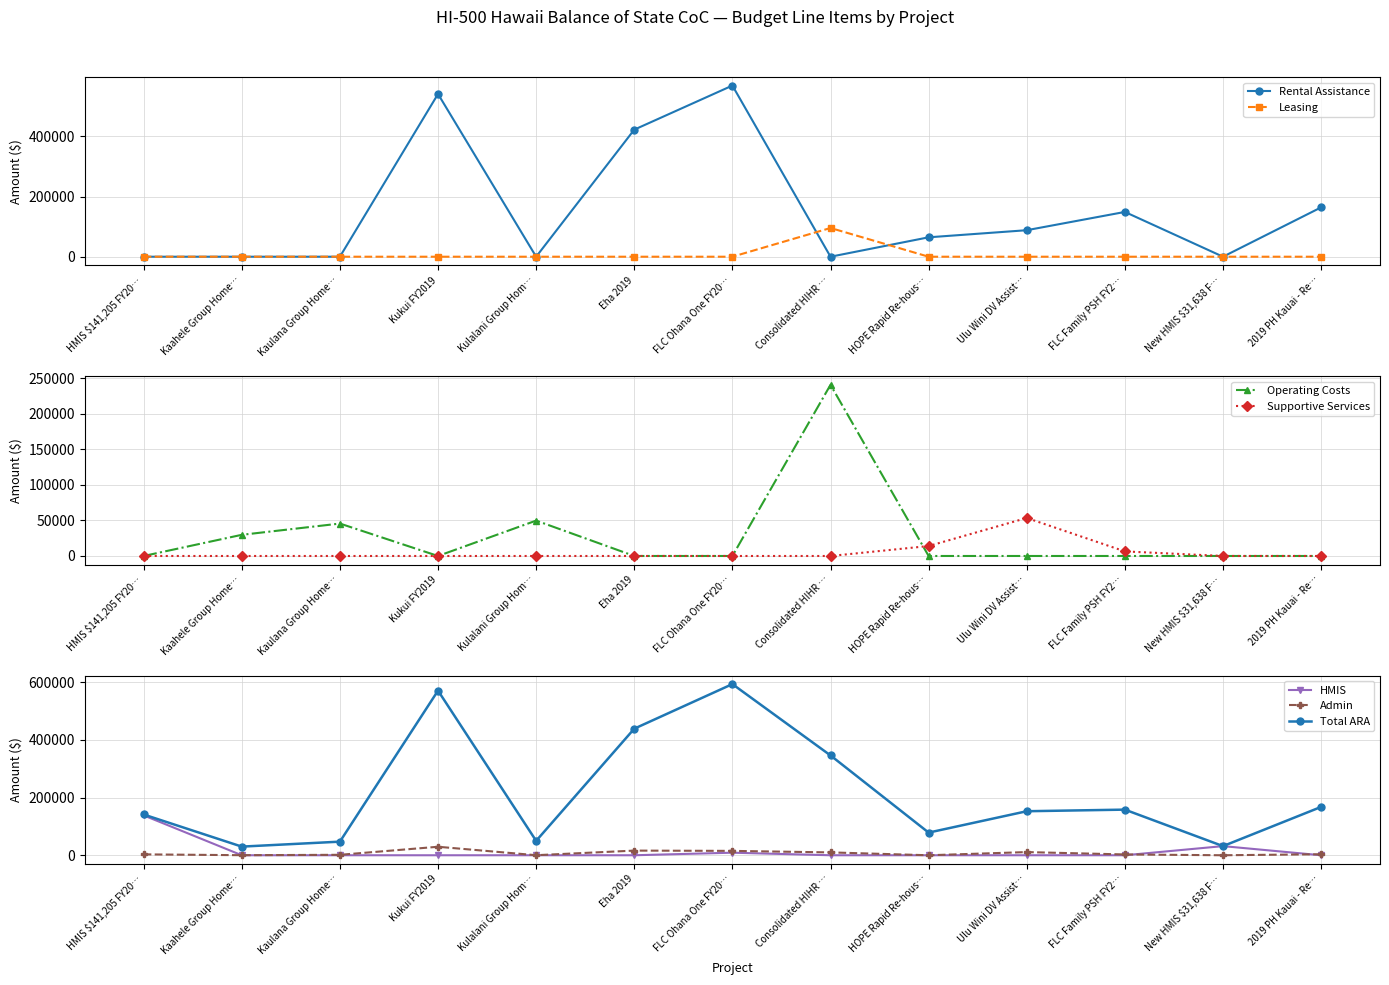

The Leasing series shows -39302 at Kulalani Group Hom…. True or false?

False